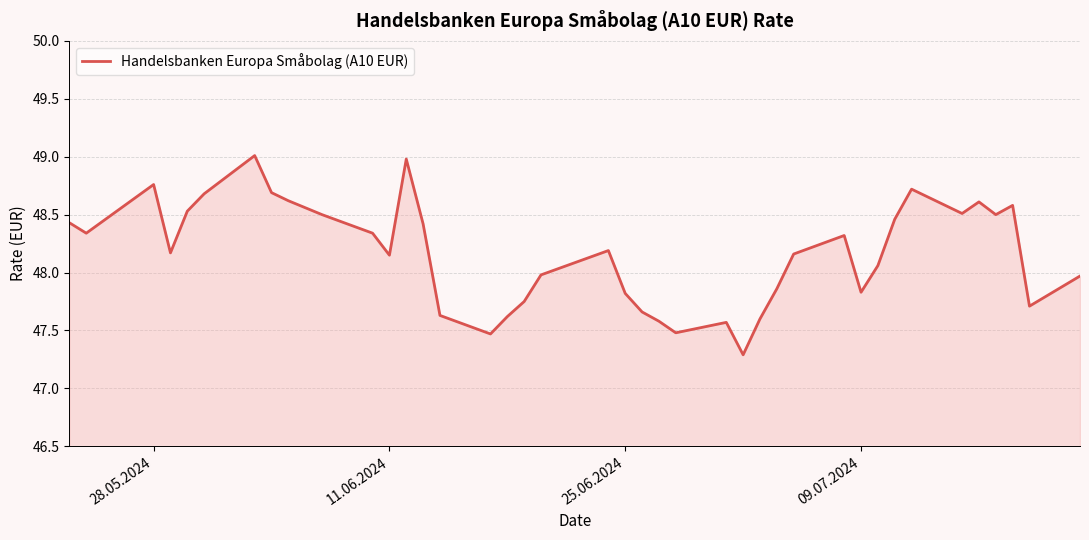

What is the minimum value shown in the chart?

47.3